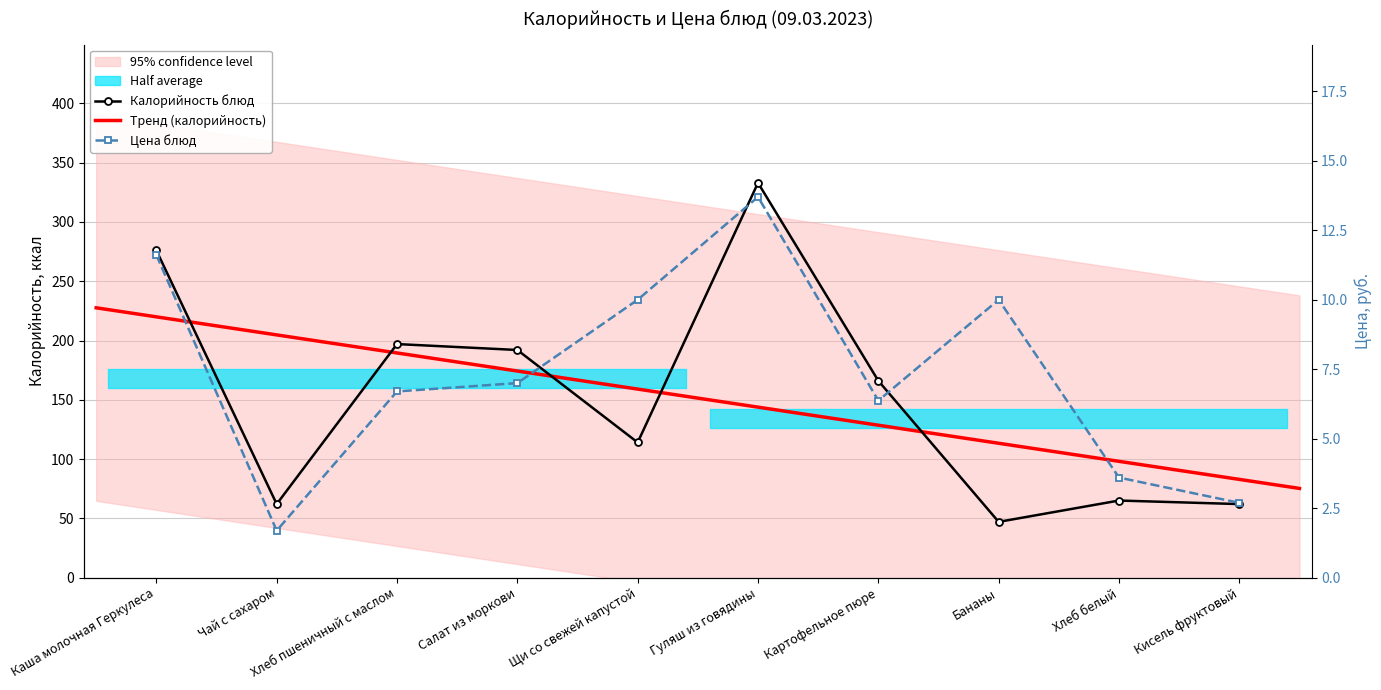

How many lines are shown in the chart?

2